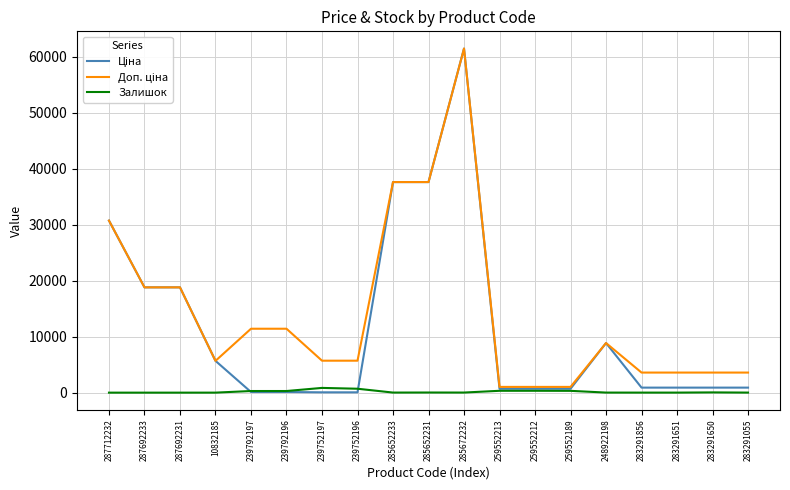

At which category is the sum across all series the highest?

285672232